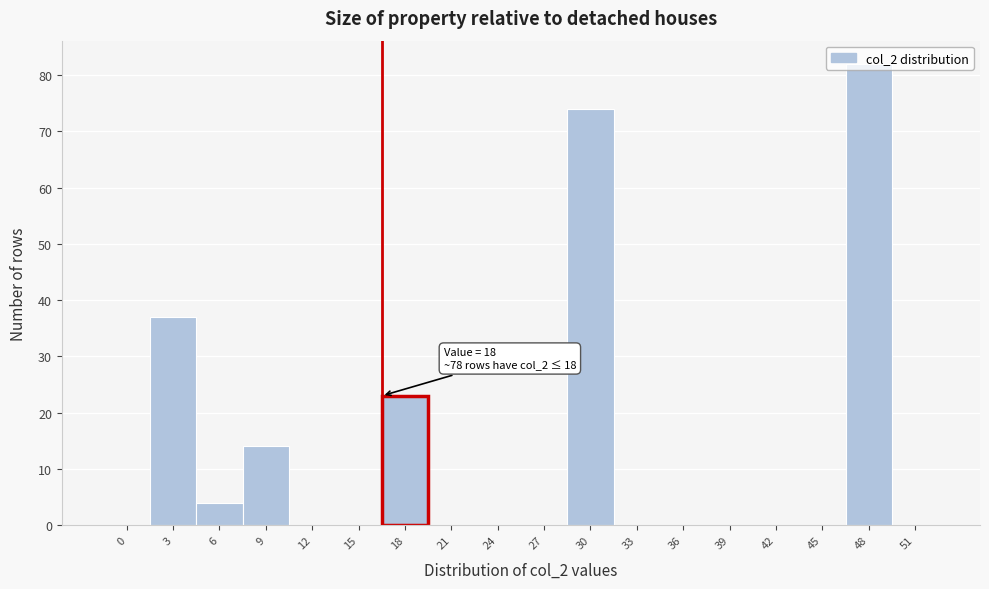

What is the greatest value displayed?

82